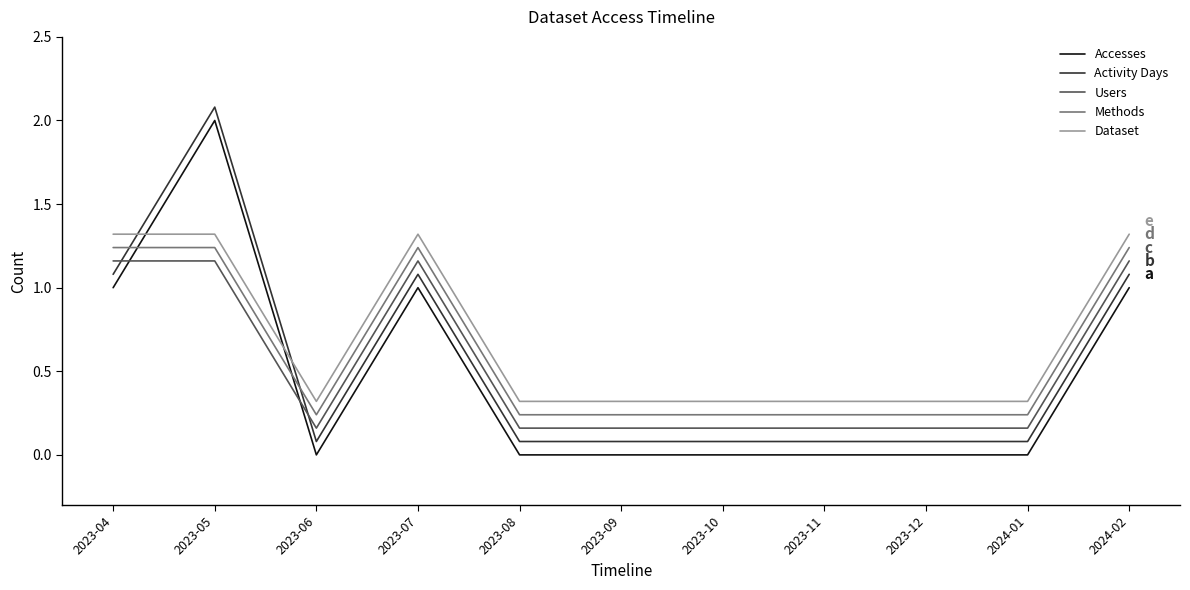

True or false: Users has a value of 0.3 at 2023-07.

False